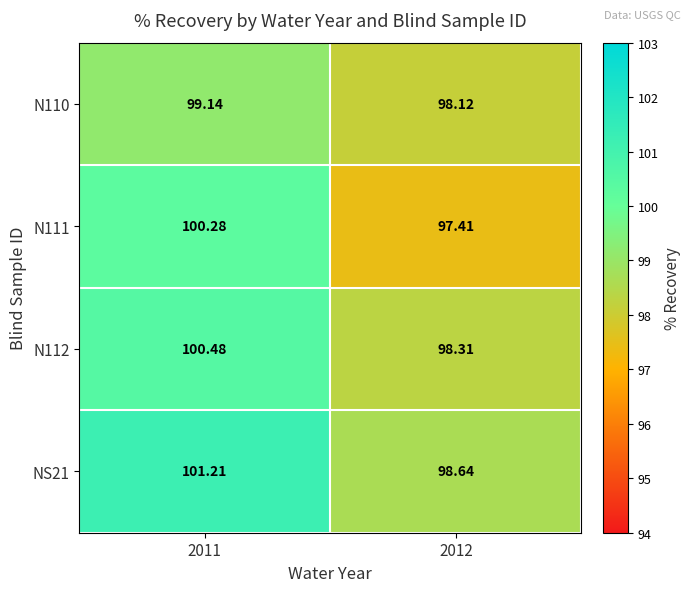

Is the value of NS21 at 2011 greater than the value of N112 at 2011?

Yes